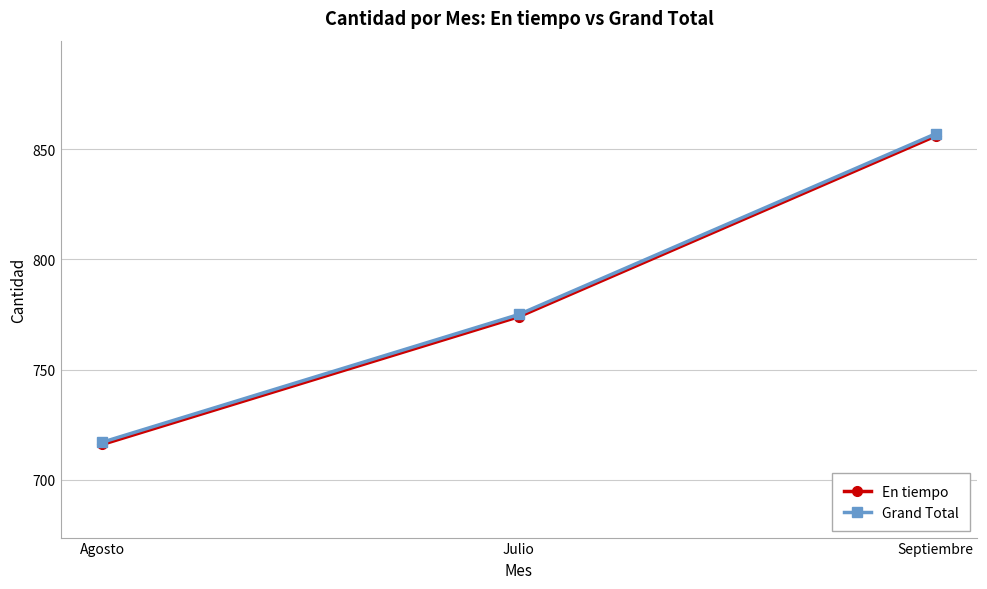

What is the average value of the En tiempo series?

782